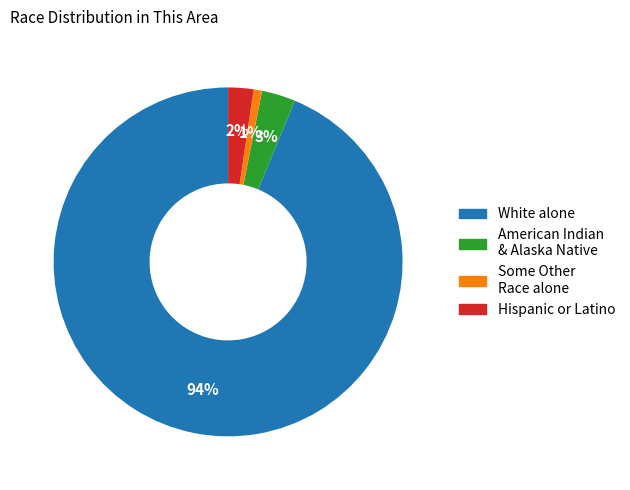

Count the number of slices in the pie.

4